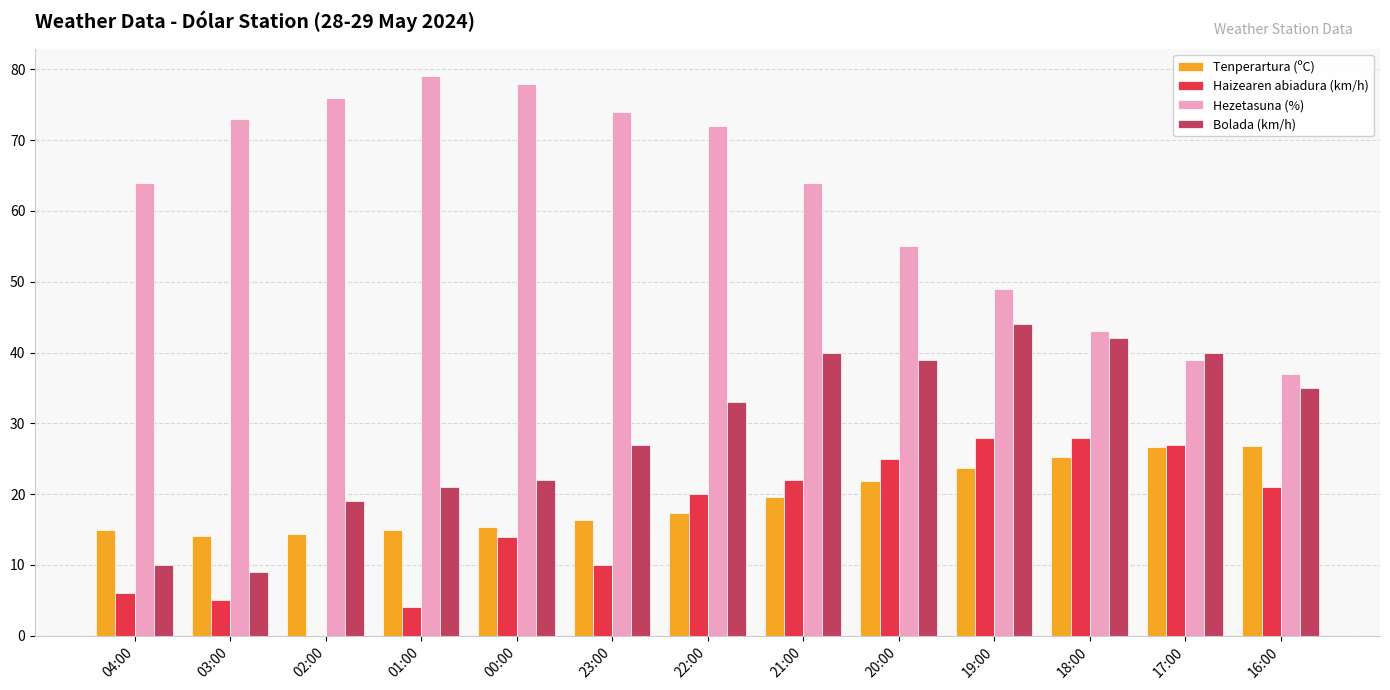

True or false: Haizearen abiadura (km/h) has a value of 20.2 at 00:00.

False